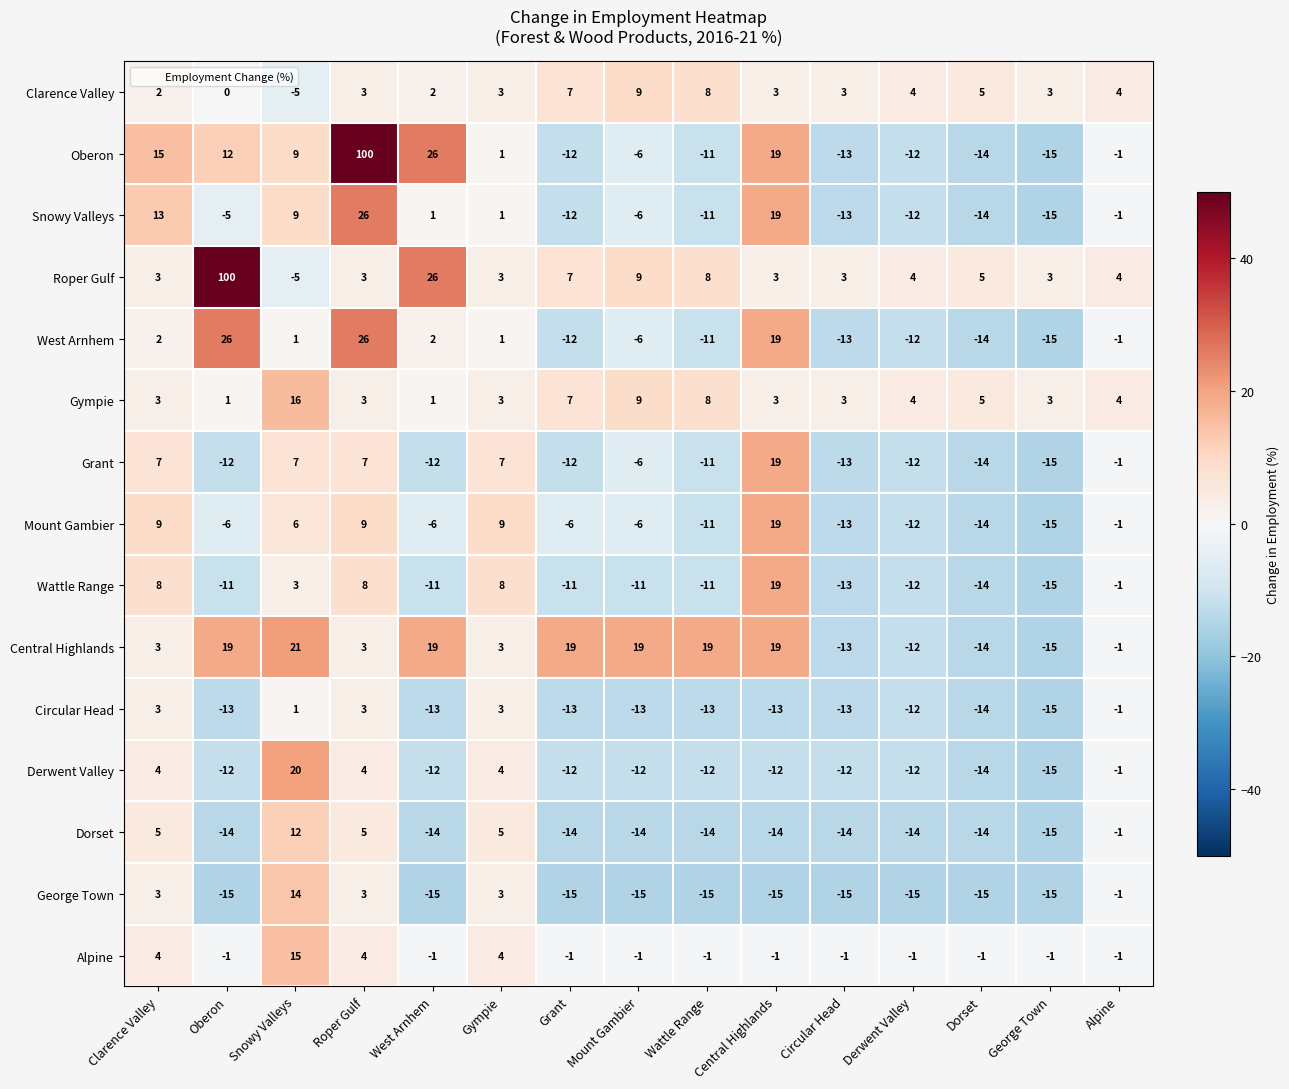

What is the approximate value of Gympie at Mount Gambier, to the nearest 10?

10